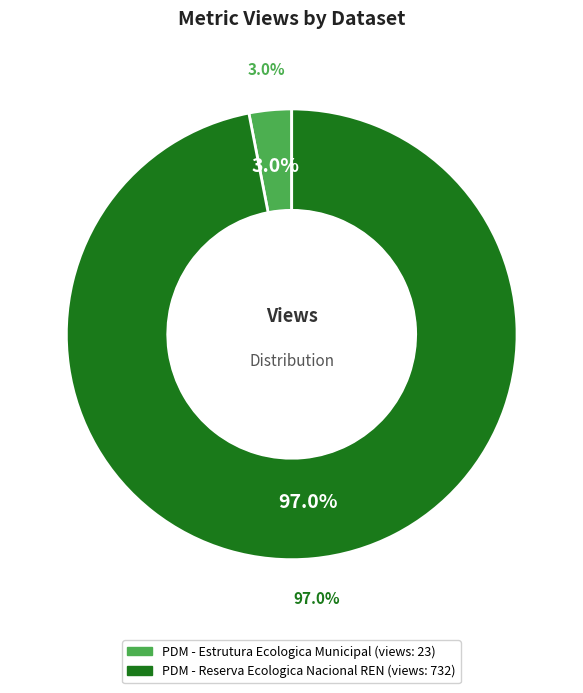

Which category has the smallest portion of the pie?

PDM - Estrutura Ecologica Municipal